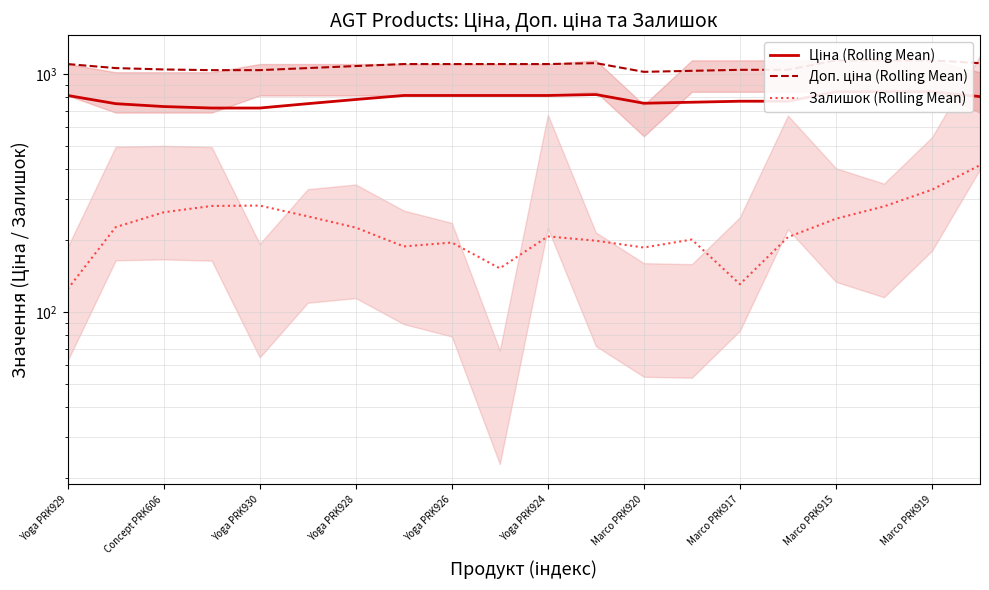

Is it true that Ціна (Rolling Mean) equals 1200.1 at Marco PRK919?

False